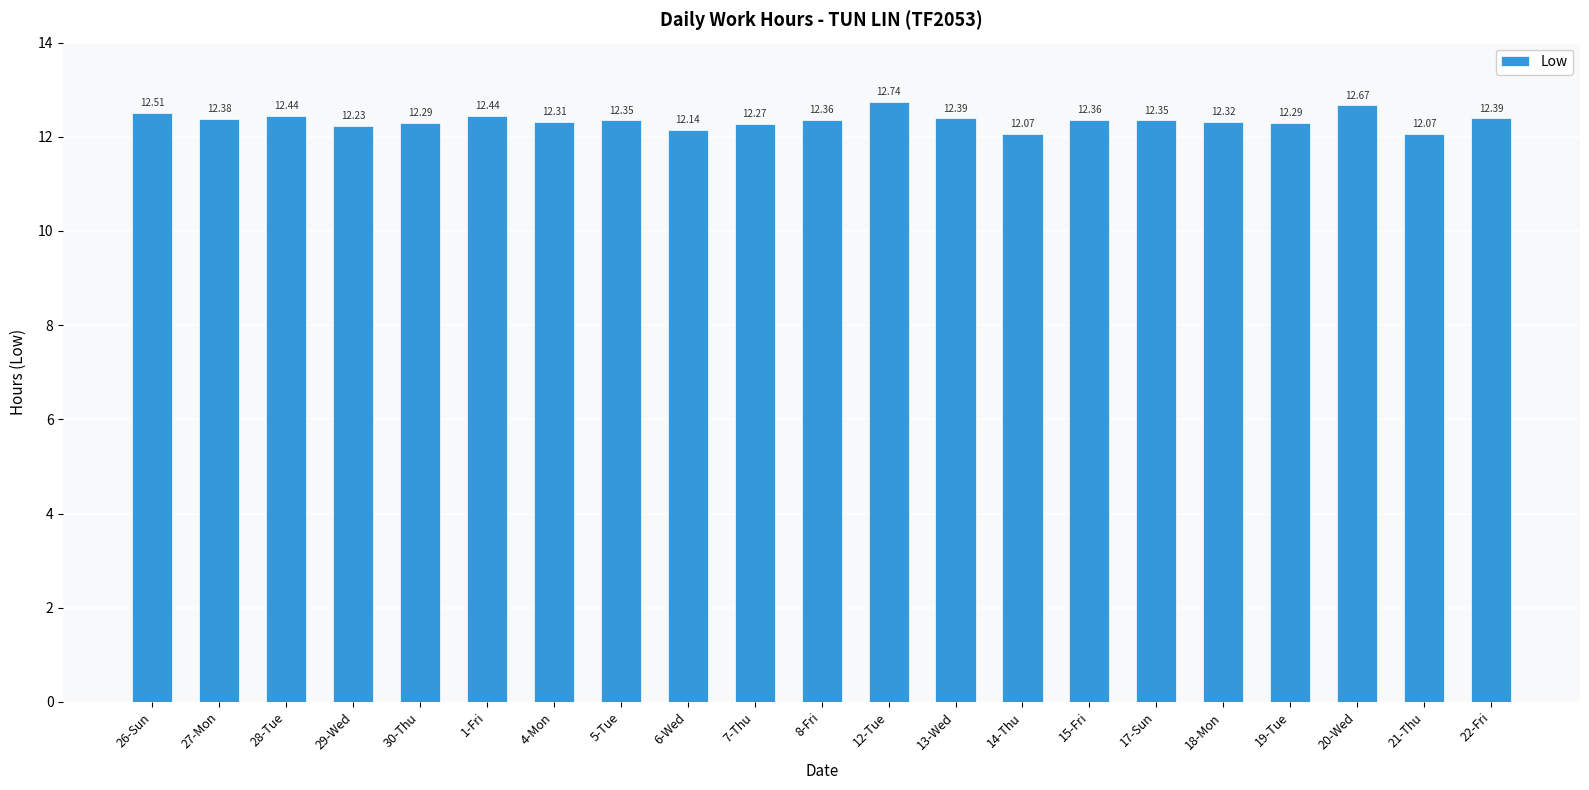

What is the value of the 1st bar from the left?

12.5